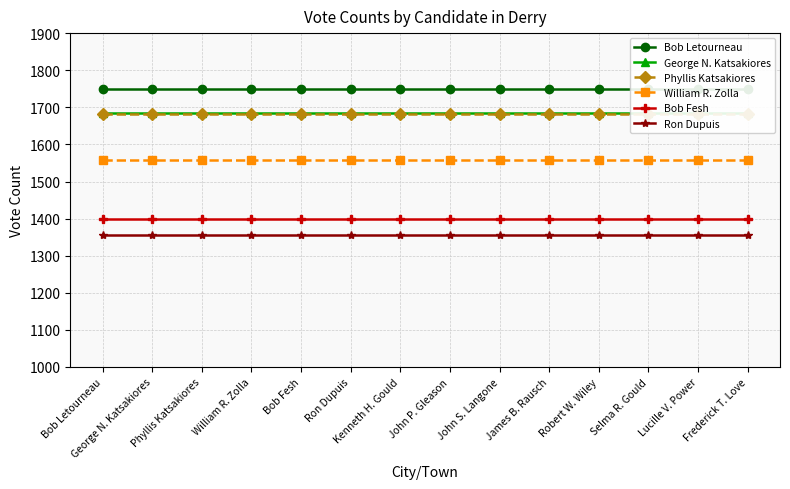

Which series has the largest range (max minus min)?

Bob Letourneau